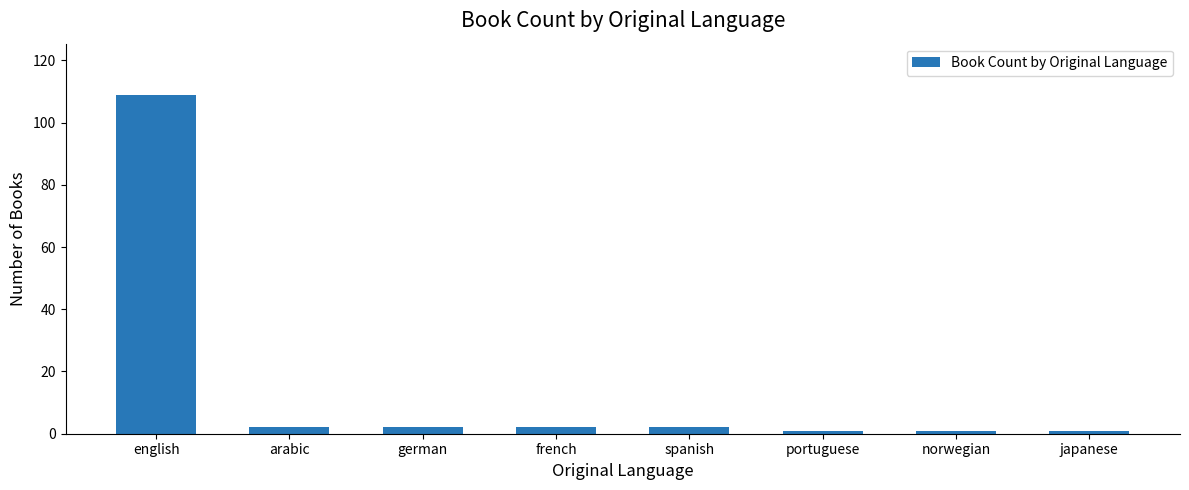

What is the sum of the values at japanese and arabic?

3